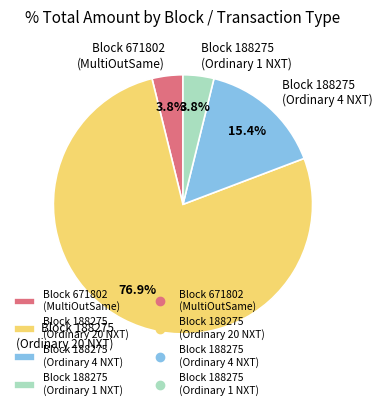

Which slice represents more than half of the pie?

Block 188275 (Ordinary 20 NXT)